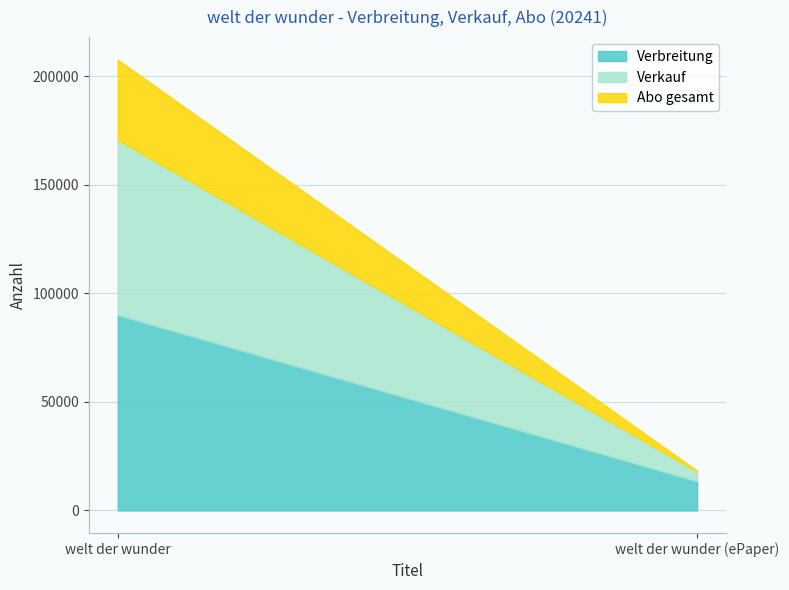

What position from the left is welt der wunder (ePaper)?

2